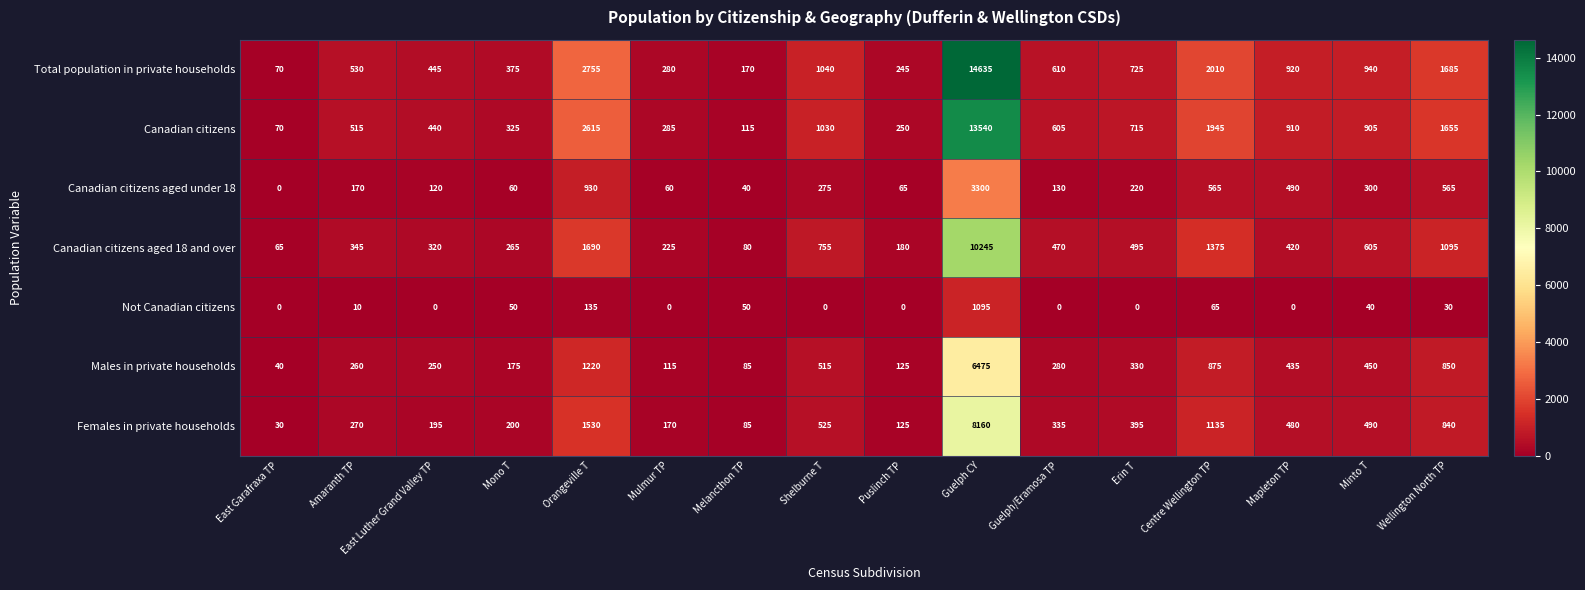

What is the difference between the maximum and minimum values in the Total population in private households series?

14565